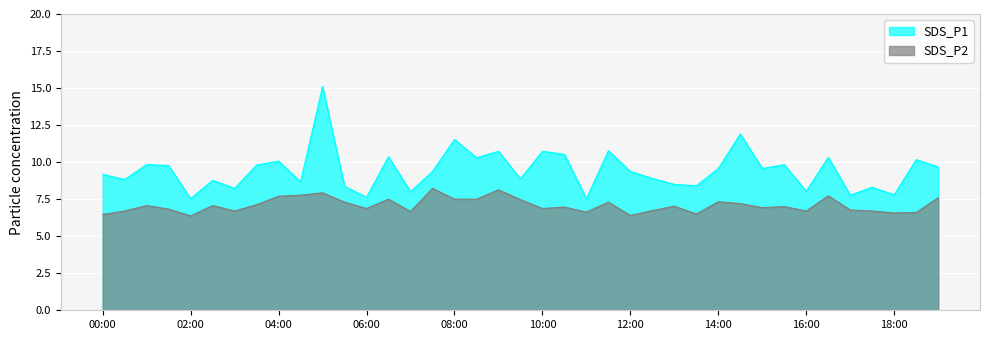

What is the value of the SDS_P2 point at the 29th from the left?

7.3